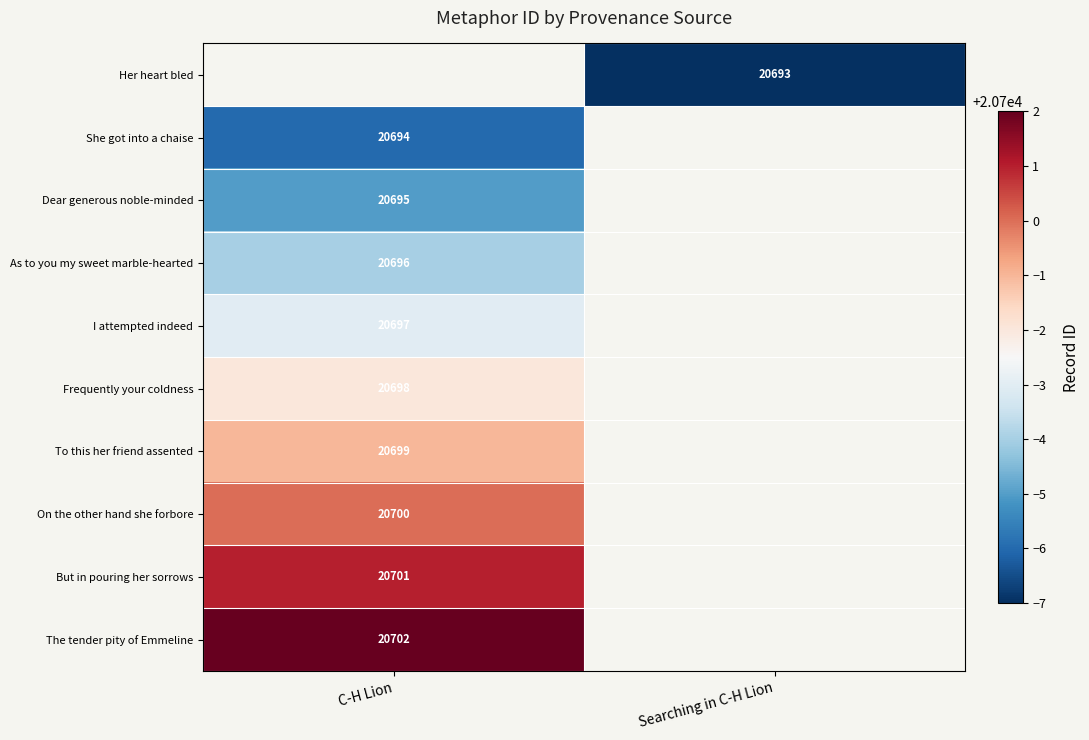

True or false: On the other hand she forbore has a value of 20700 at C-H Lion.

True